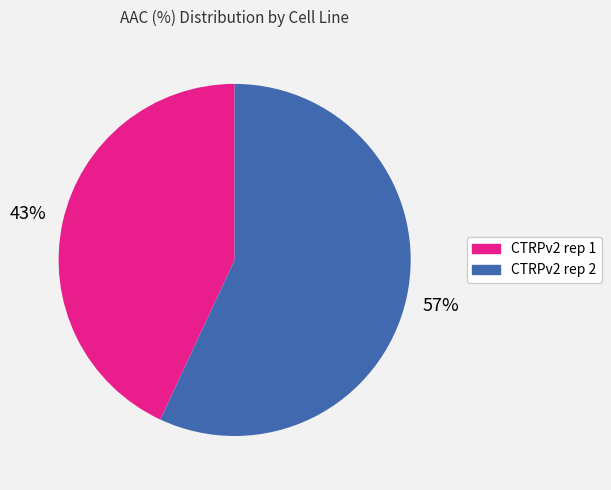

How many slices are in this pie chart?

2